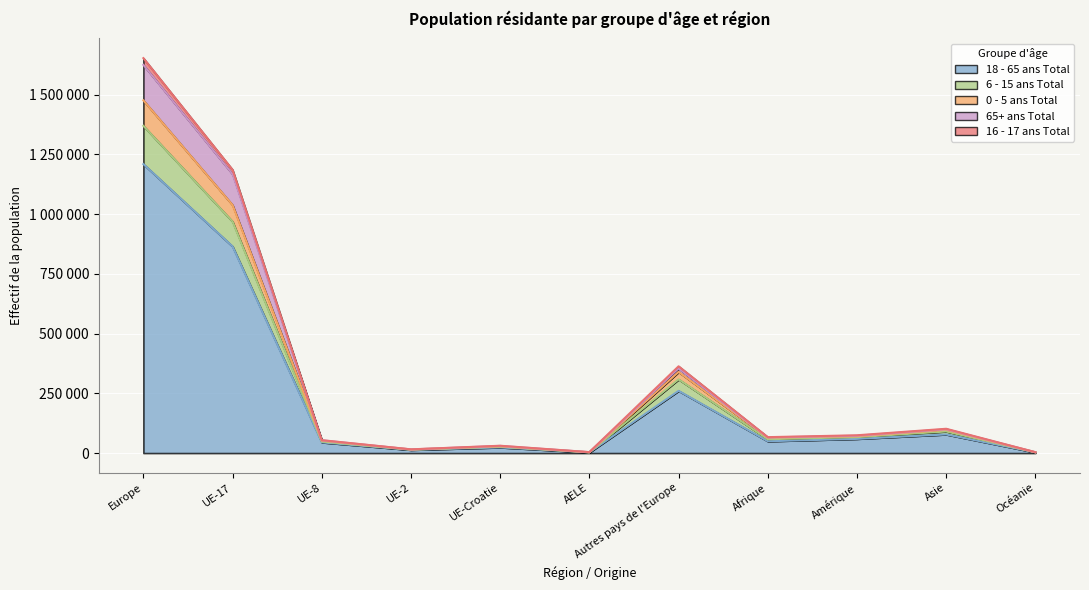

True or false: 6 - 15 ans Total has more than 0 points higher than both neighbors.

True